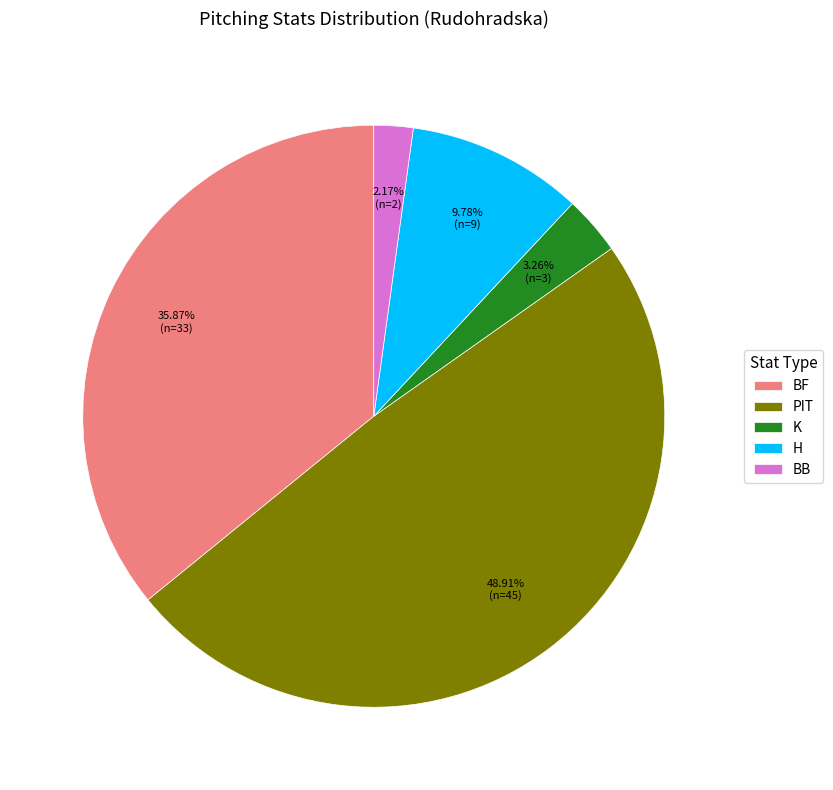

How many segments does this pie chart have?

5